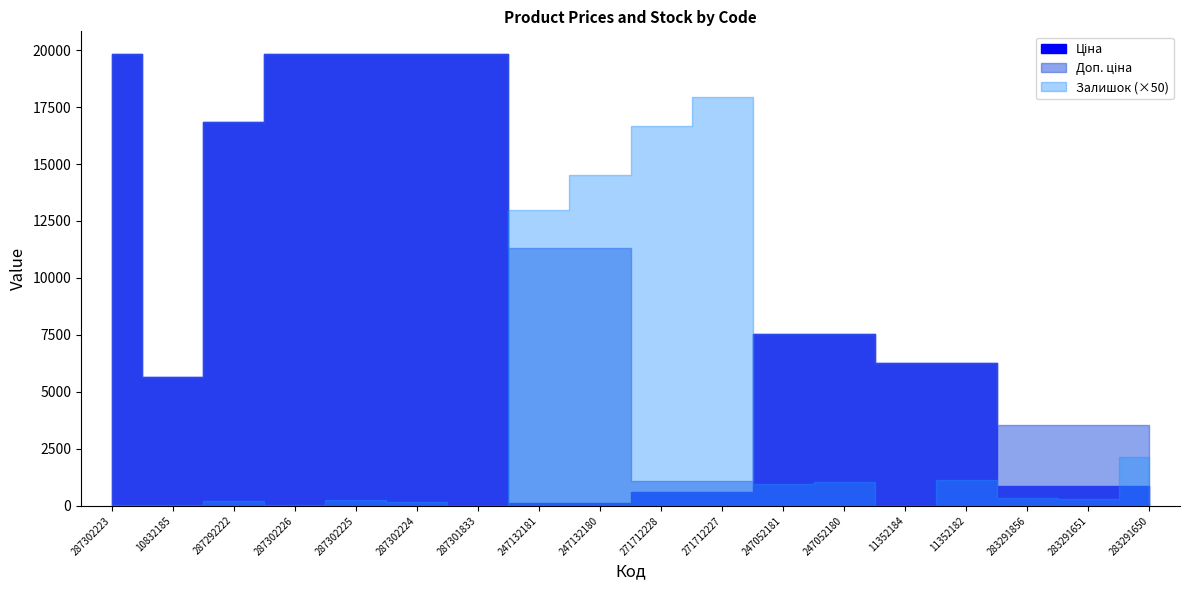

What position from the right is 10832185?

17